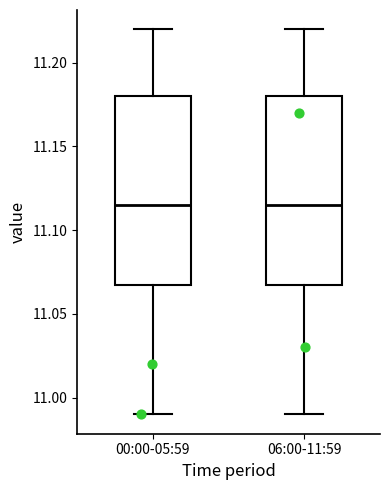

Reading left to right, transcribe this box plot: for each box, give where its median line is, the range the box spans, and where its two whiskers end, as read against the y-axis. The values are not printed on the chart, so give them approximately, as read against the axis.

00:00-05:59: median 11.115, box 11.070 to 11.180, whiskers 10.990 to 11.220
06:00-11:59: median 11.115, box 11.070 to 11.180, whiskers 10.990 to 11.220